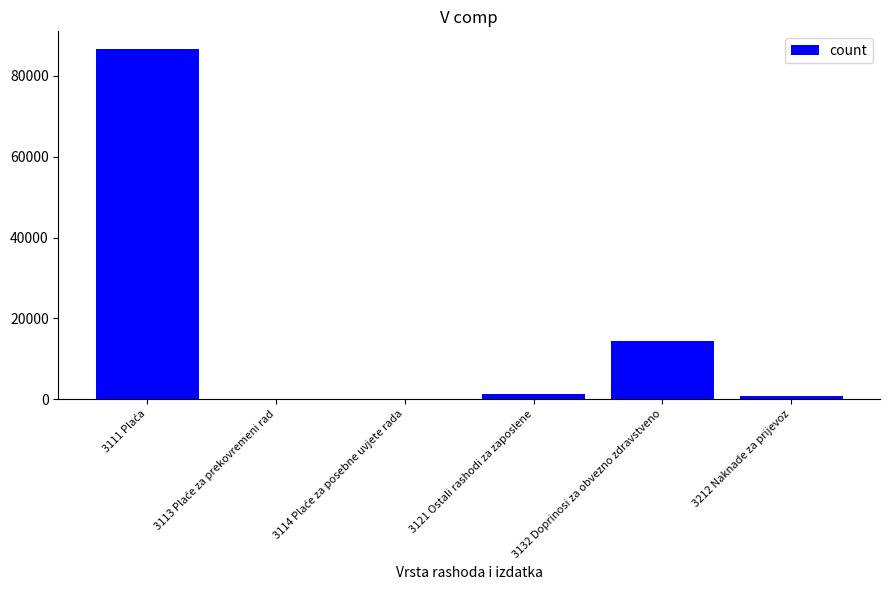

What is the sum of all values?

103074.9